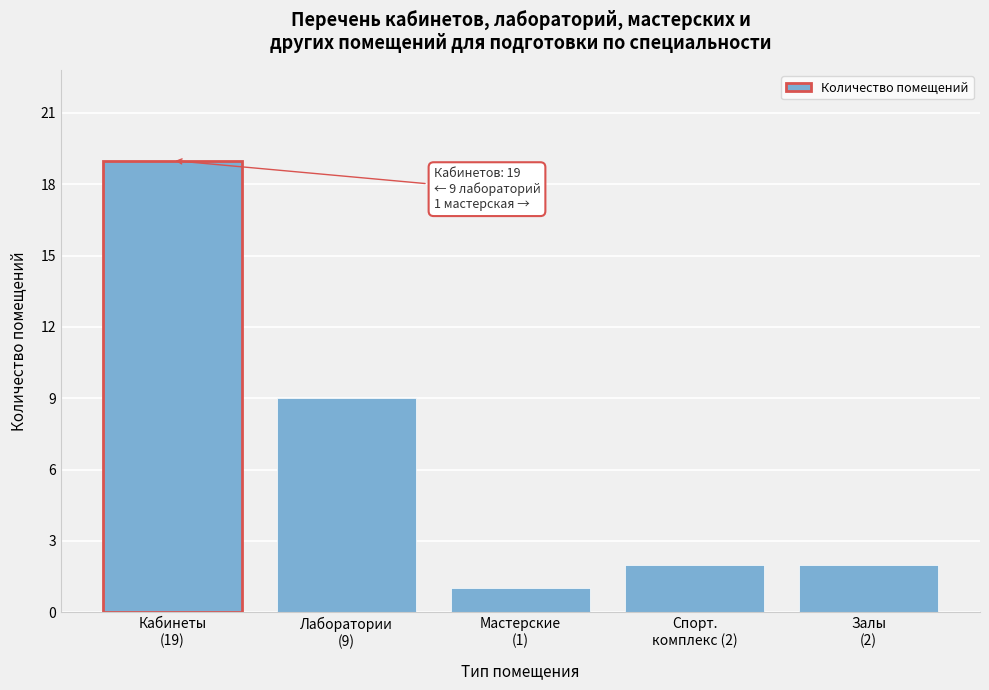

Reading left to right, transcribe all the data shown in this chart.

19	9	1	2	2